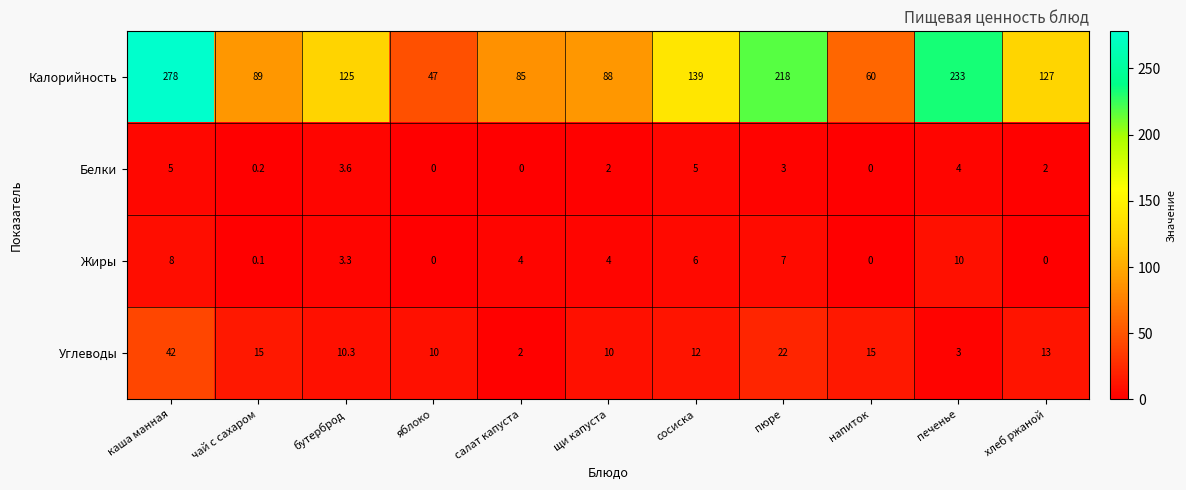

Read the Жиры value at сосиска.

6.0